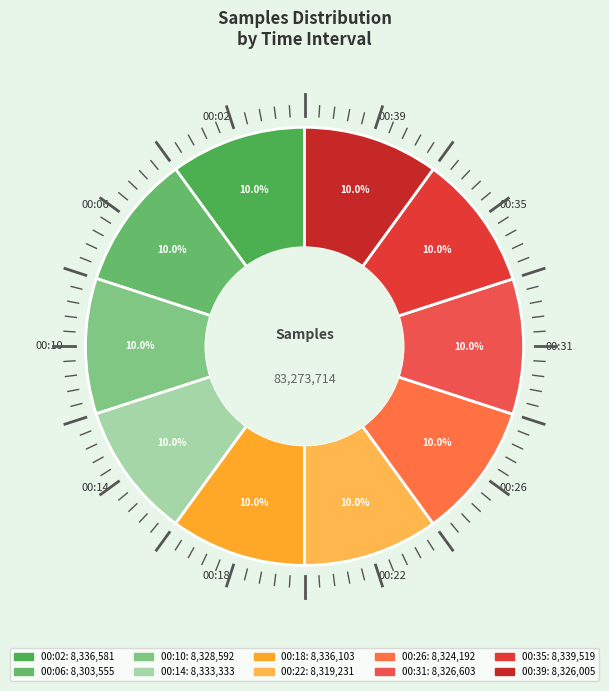

What percentage is NOT represented by 00:26?

90.0%